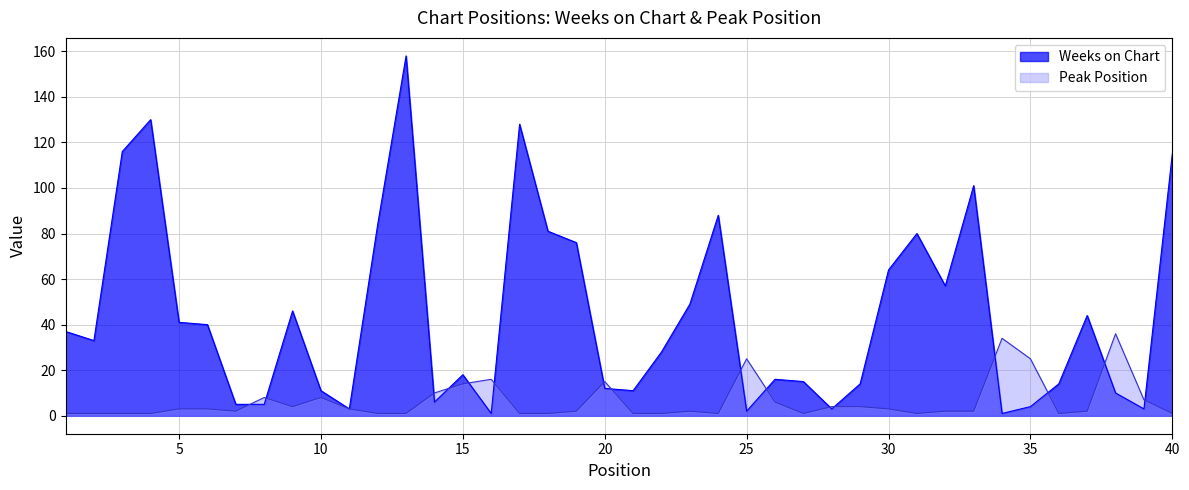

How many intersections are there between Weeks on Chart and Peak Position?

16